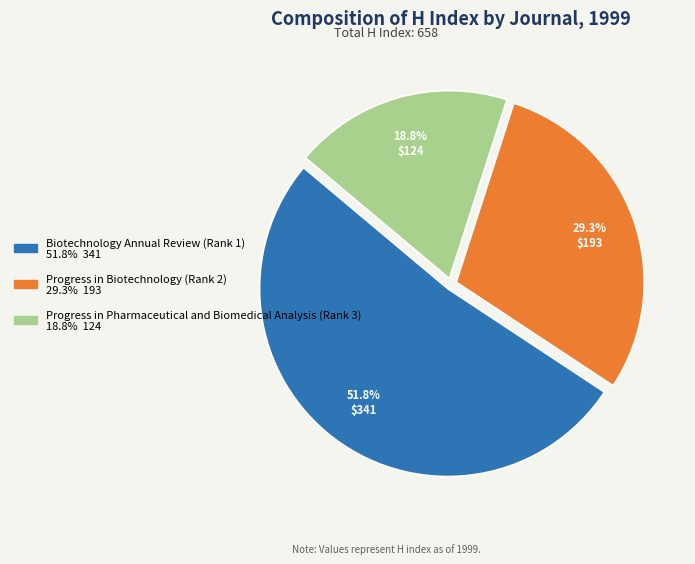

What is the ratio of the value at Progress in Biotechnology (Rank 2) to the value at Biotechnology Annual Review (Rank 1)?

0.6